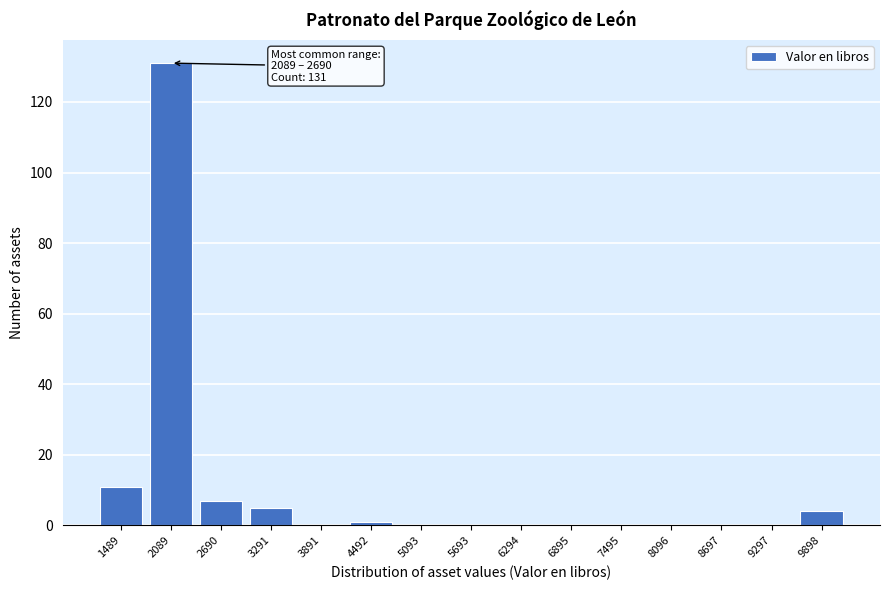

Reading left to right, transcribe all the data shown in this chart.

1489=11	2089=131	2690=7	3291=5	3891=0	4492=1	5093=0	5693=0	6294=0	6895=0	7495=0	8096=0	8697=0	9297=0	9898=4